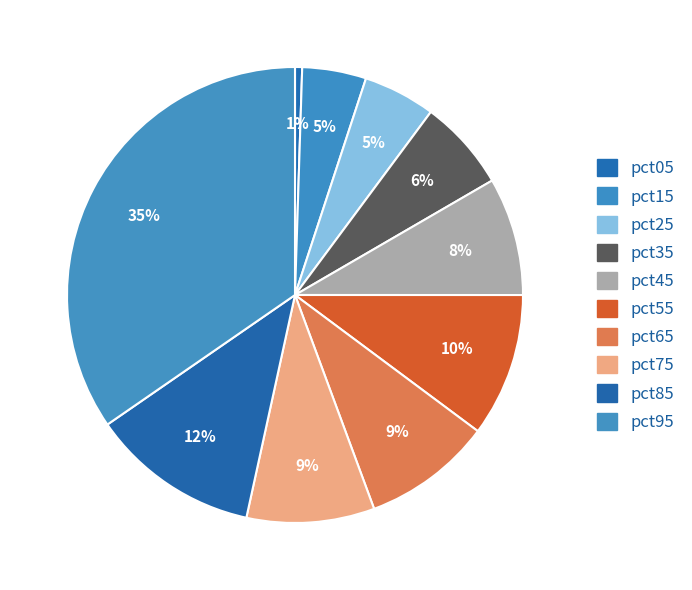

Count the number of slices in the pie.

10